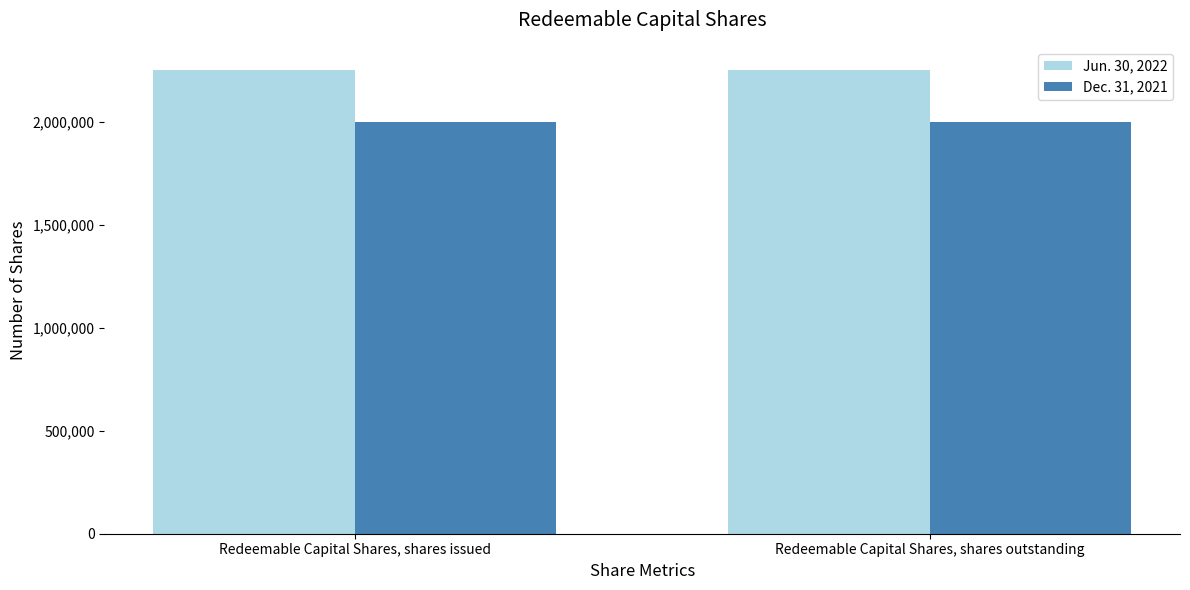

Read the Dec. 31, 2021 value at Redeemable Capital Shares, shares issued.

2000000